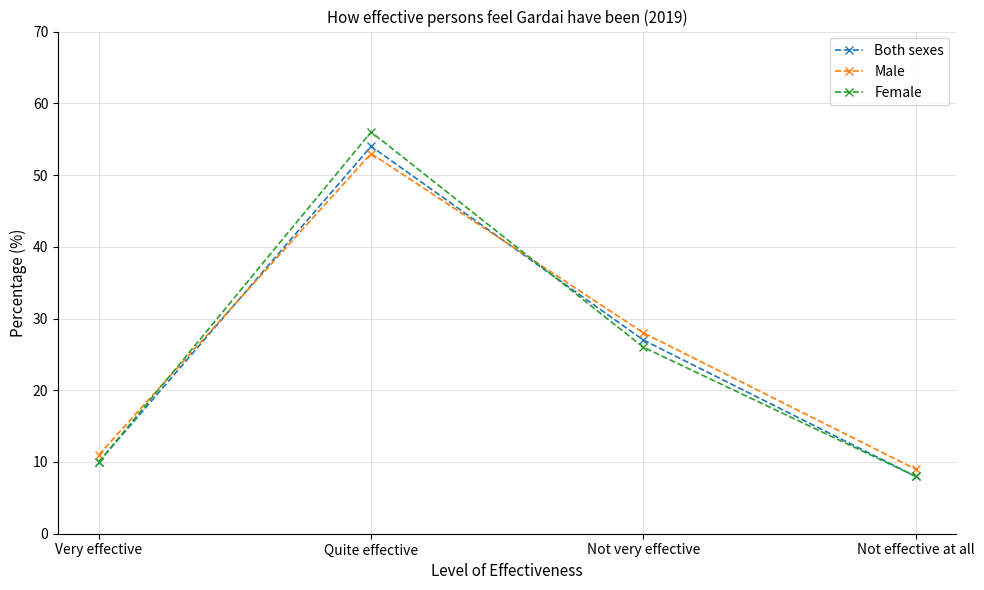

How many data points in Female are less than 26?

2